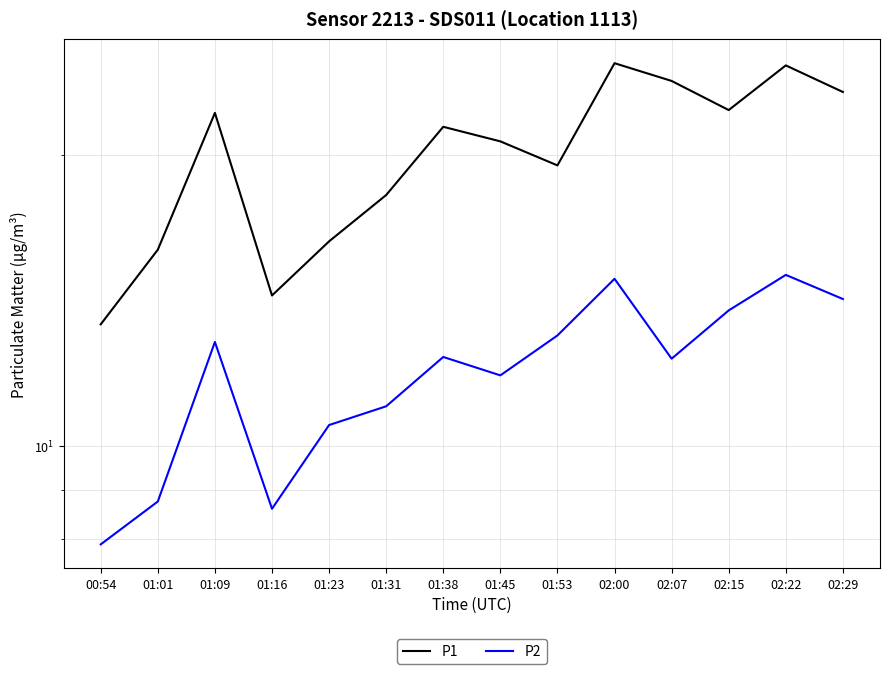

List the series in order of their peak value, lowest first.

P2, P1